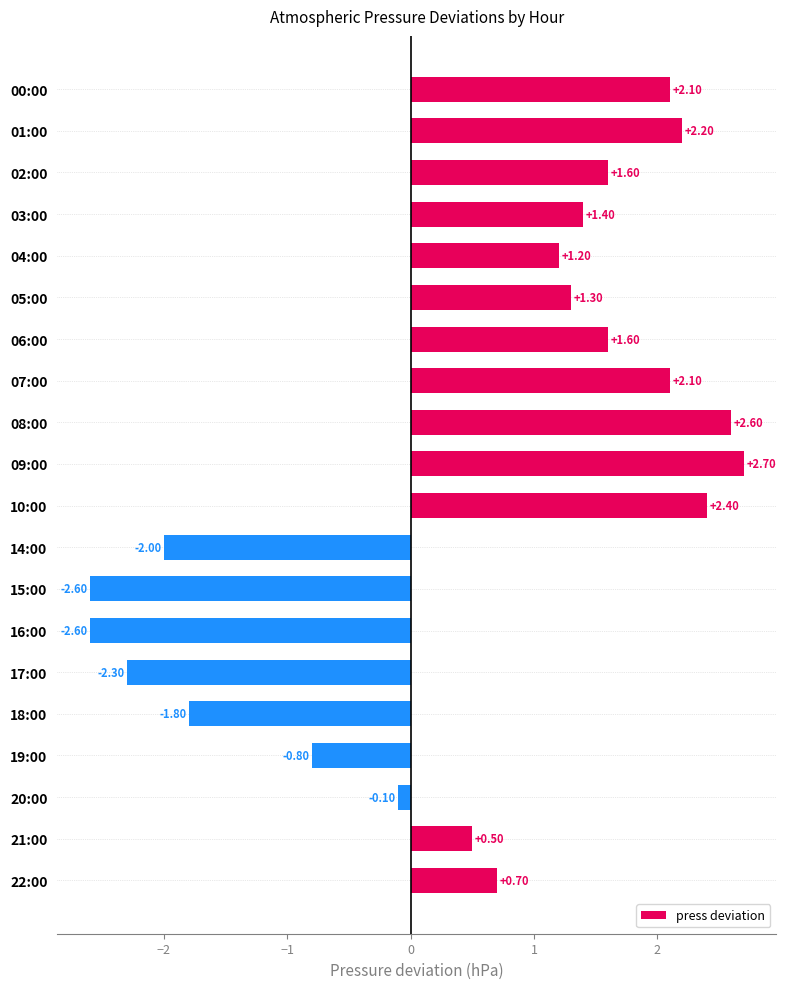

How many bars are there in total?

20